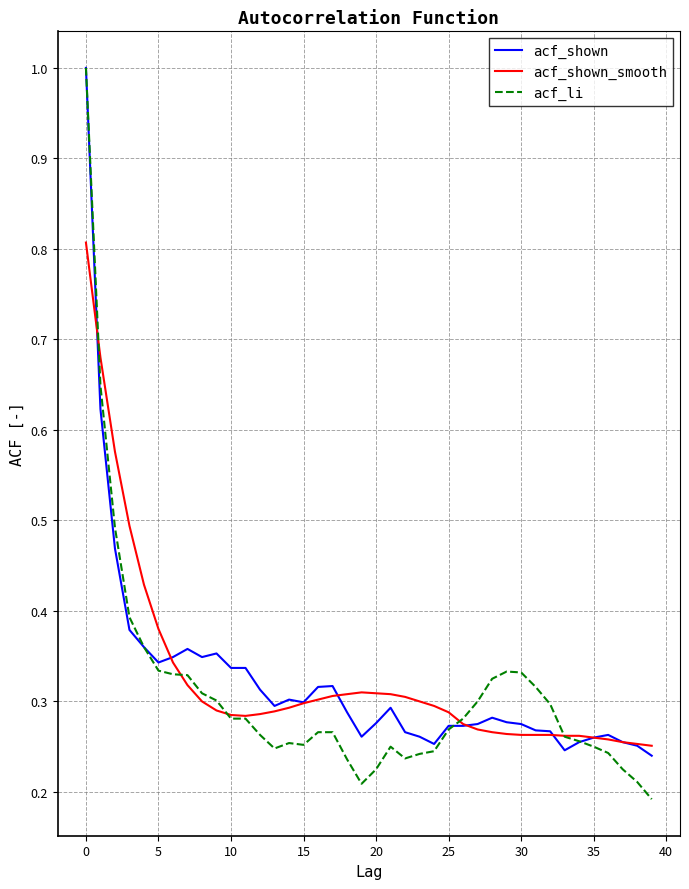

Does the chart have visible grid lines?

Yes